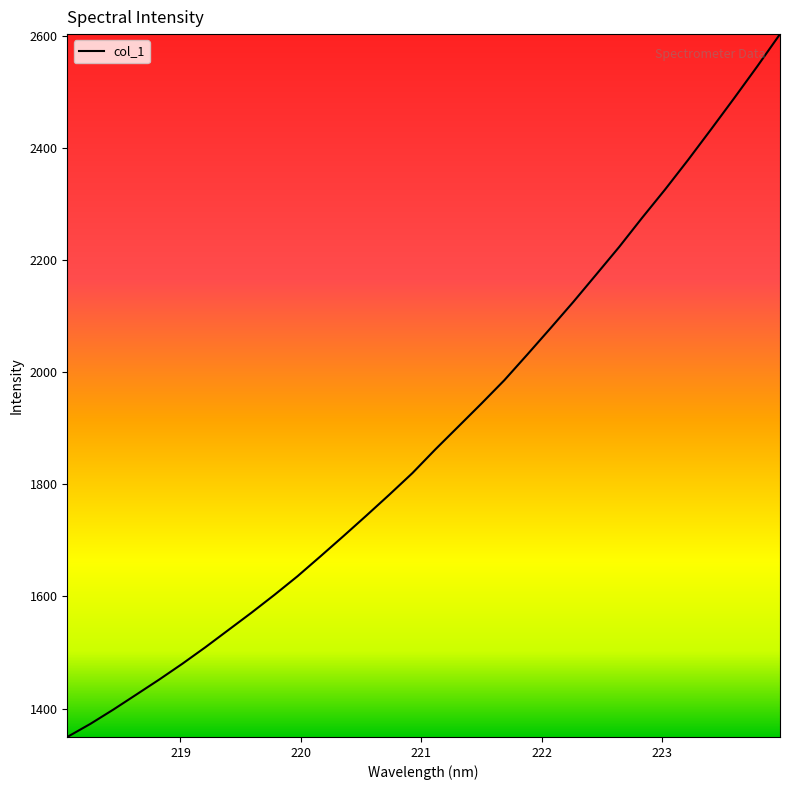

What is the maximum value shown in the chart?

2602.6